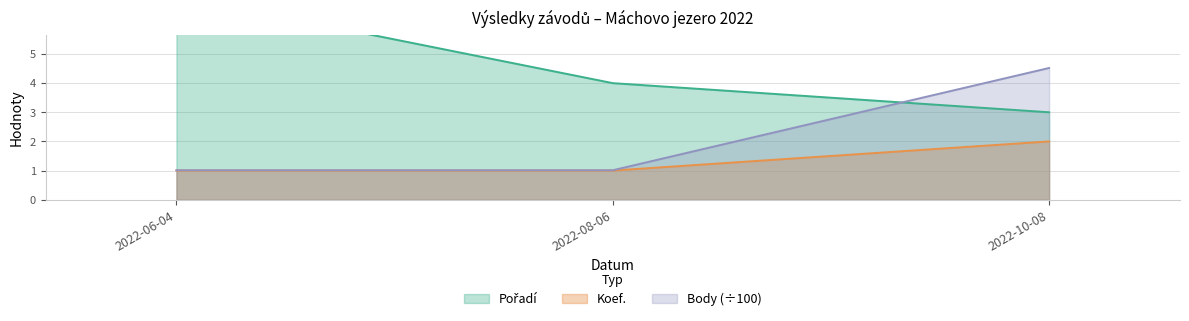

Read the Body value at 2022-06-04.

1.0